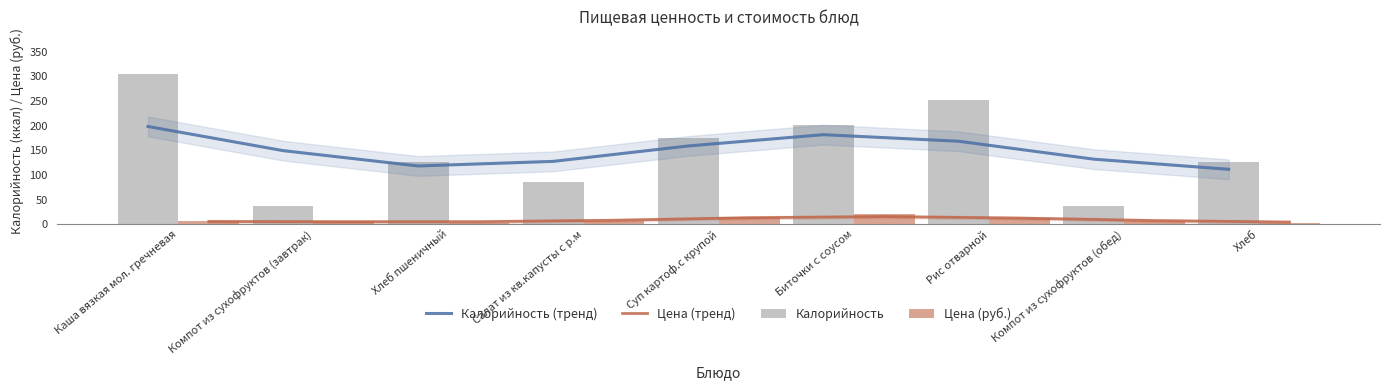

What is the value of the Калорийность (тренд) bar at the 1st from the left?

198.4